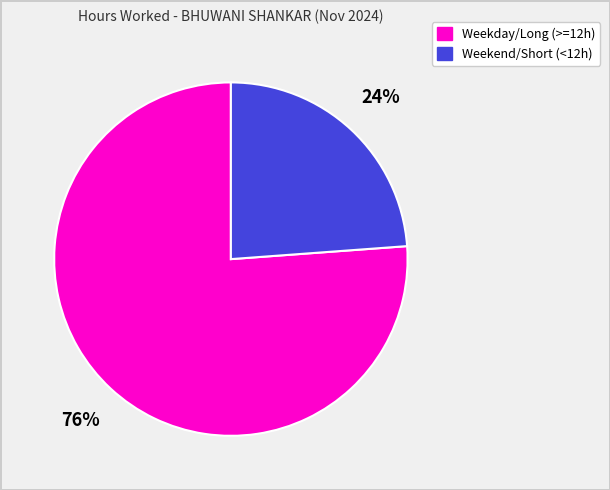

Does any single category account for the majority?

Yes